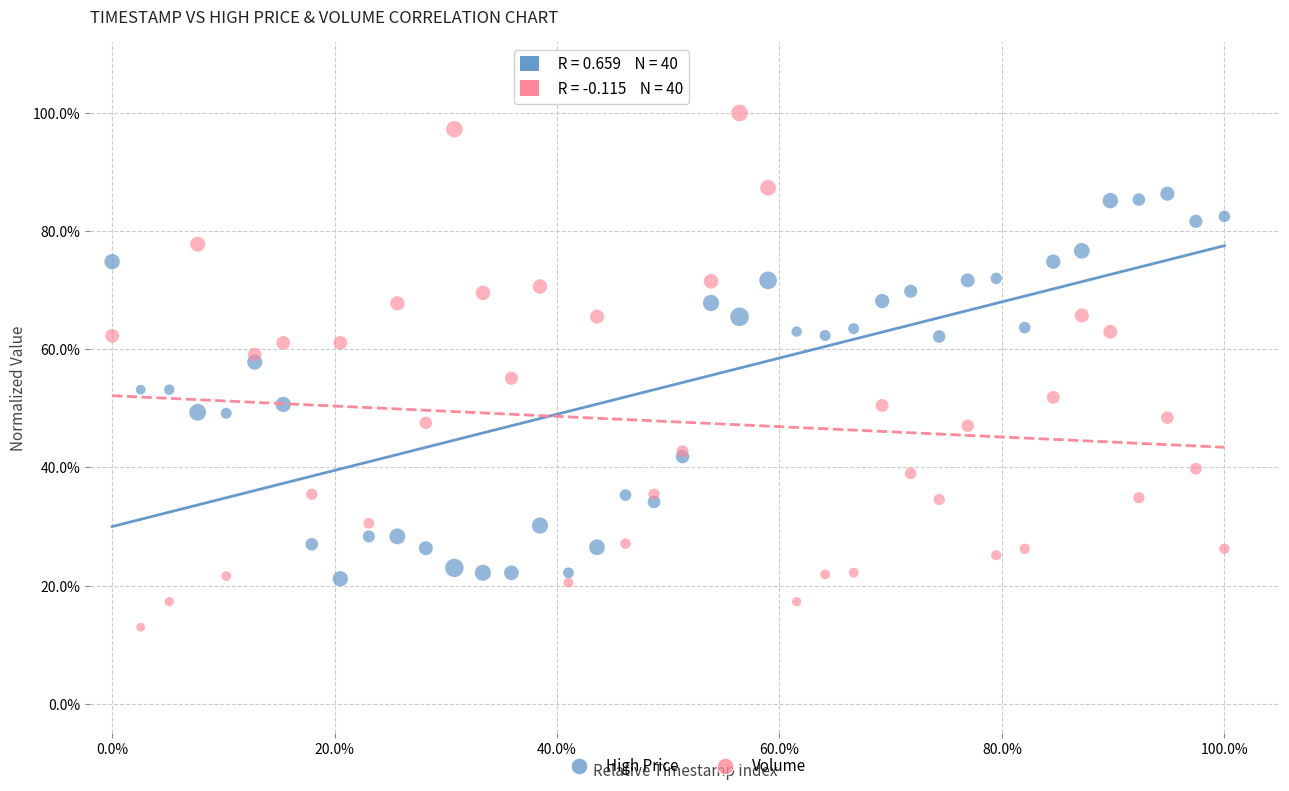

Which series contains the highest Y value?

Volume